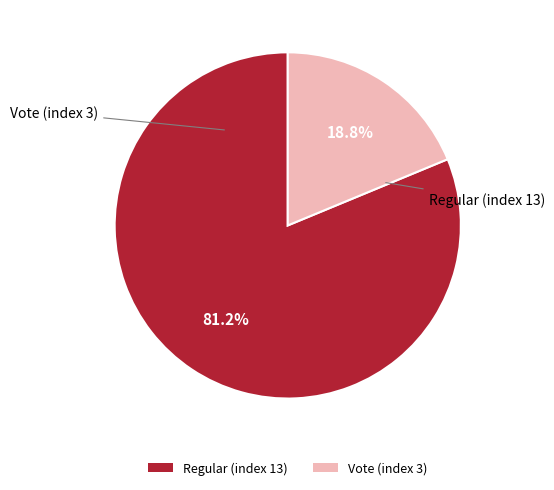

How many slices are in this pie chart?

2